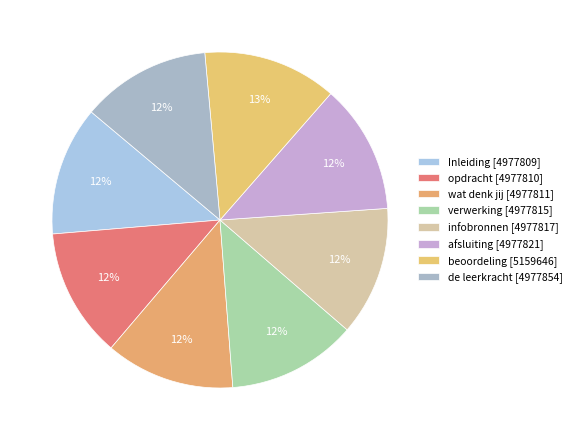

How many slices are in this pie chart?

8